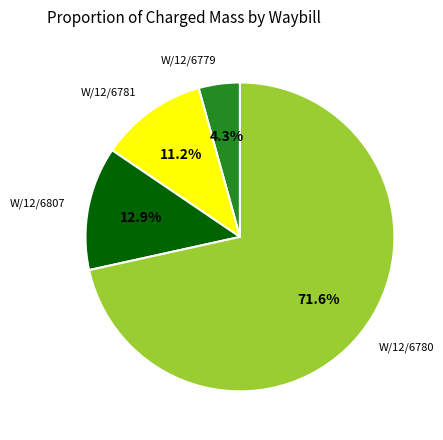

Does any single category account for the majority?

Yes